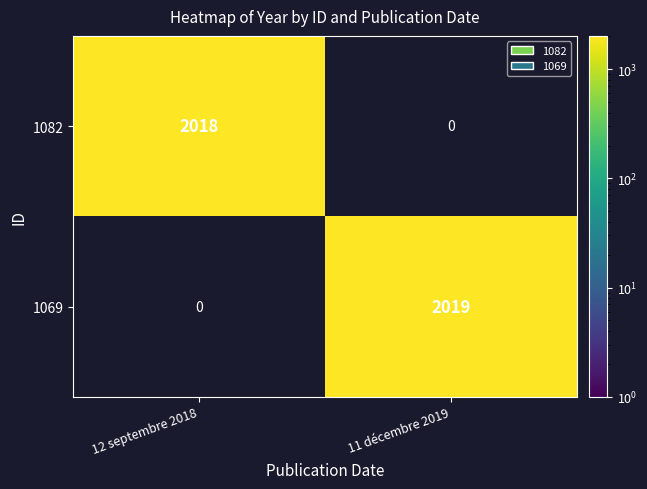

The 1082 series shows 2675 at 12 septembre 2018. True or false?

False